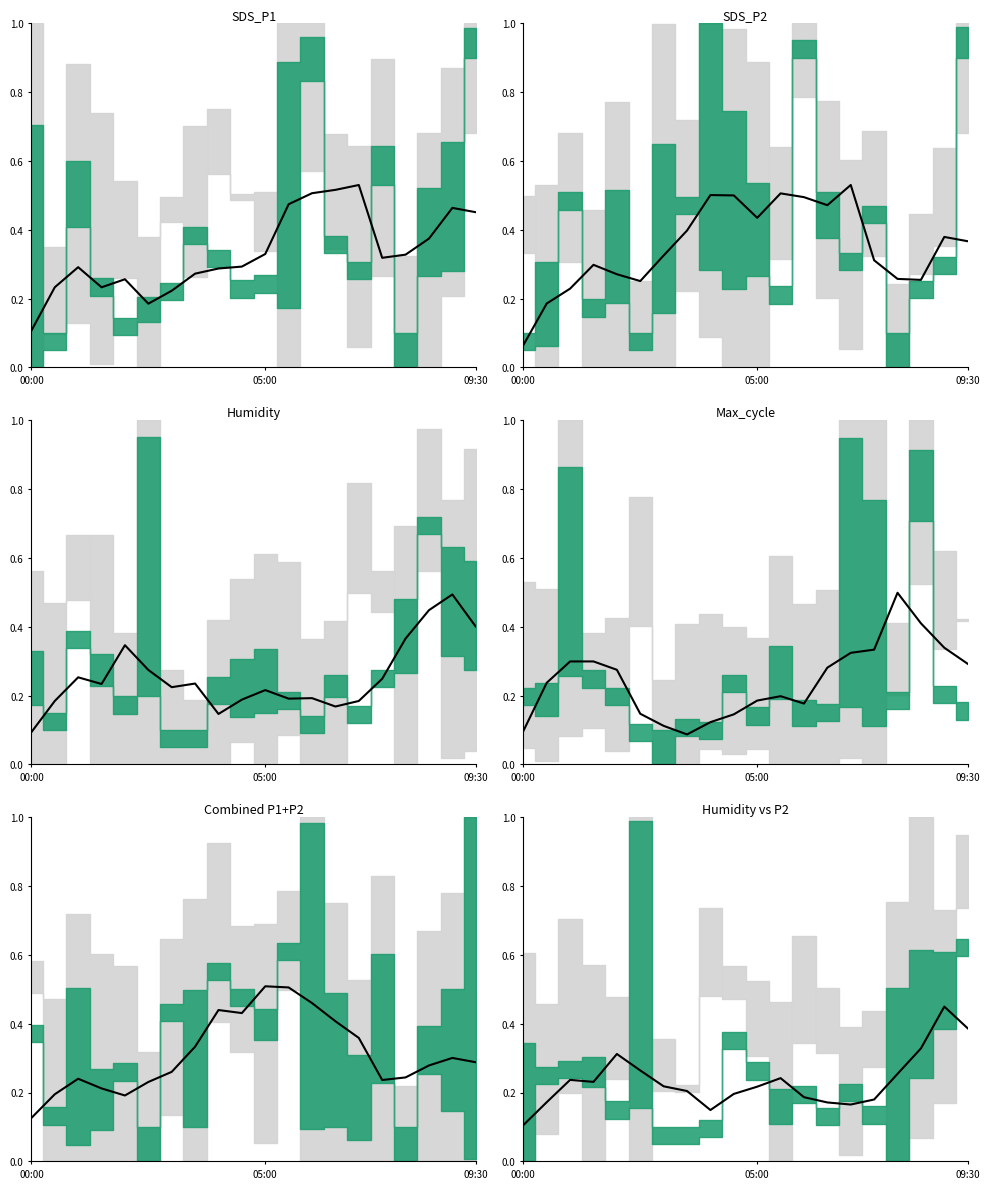

What is the sum of the values at 7 and 14?

0.4